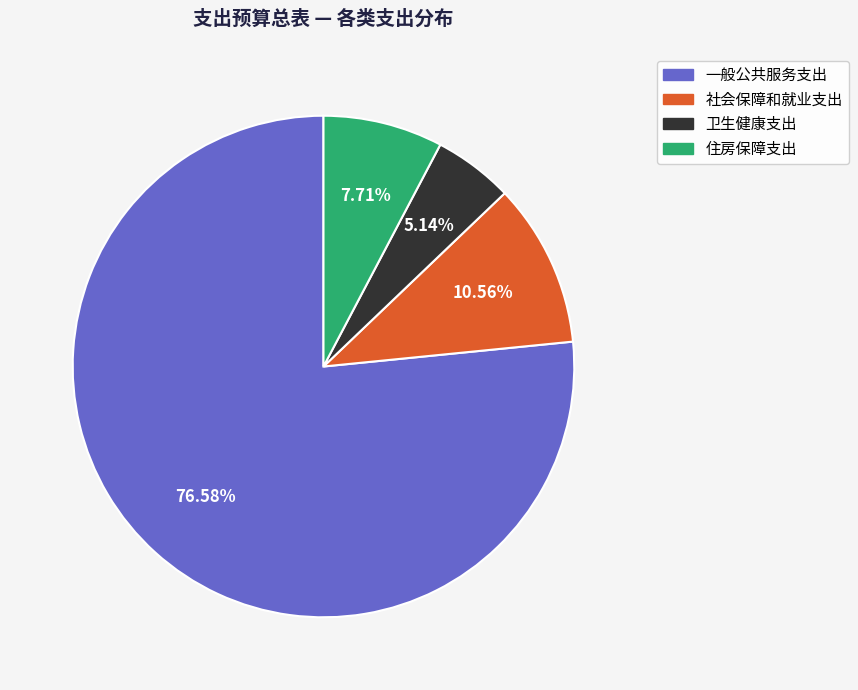

How many slices are in this pie chart?

4